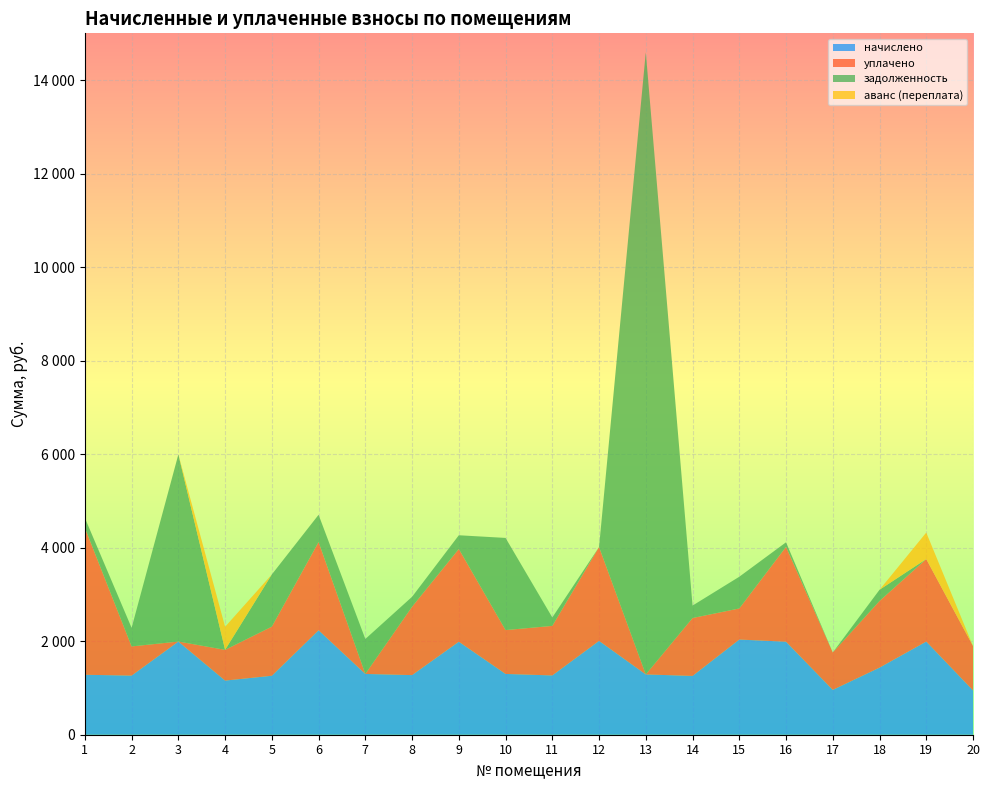

Reading left to right, transcribe all the data shown in this chart.

начислено: 1=1282.3	2=1264.5	3=1992.7	4=1157.9	5=1261.0	6=2234.2	7=1300.0	8=1275.2	9=1989.1	10=1300.0	11=1268.0	12=2006.9	13=1289.4	14=1257.4	15=2035.3	16=1989.1	17=959.0	18=1435.0	19=1992.7	20=948.4
уплачено: 1=3141.1	2=623.7	3=0.0	4=657.1	5=1050.8	6=1885.5	7=0.0	8=1462.2	9=1982.7	10=937.7	11=1059.7	12=2006.9	13=0.0	14=1238.3	15=664.7	16=2028.6	17=799.2	18=1425.3	19=1764.2	20=948.4
задолженность: 1=213.7	2=397.3	3=4001.5	4=0.0	5=1116.1	6=584.3	7=747.2	8=212.5	9=294.0	10=1971.0	11=180.0	12=0.0	13=13305.5	14=265.7	15=678.6	16=97.6	17=0.0	18=239.2	19=0.0	20=0.0
аванс (переплата): 1=0.0	2=0.0	3=0.0	4=492.9	5=0.0	6=0.0	7=0.0	8=0.0	9=0.0	10=0.0	11=0.0	12=0.0	13=0.0	14=0.0	15=0.0	16=0.0	17=0.0	18=0.0	19=566.2	20=0.0